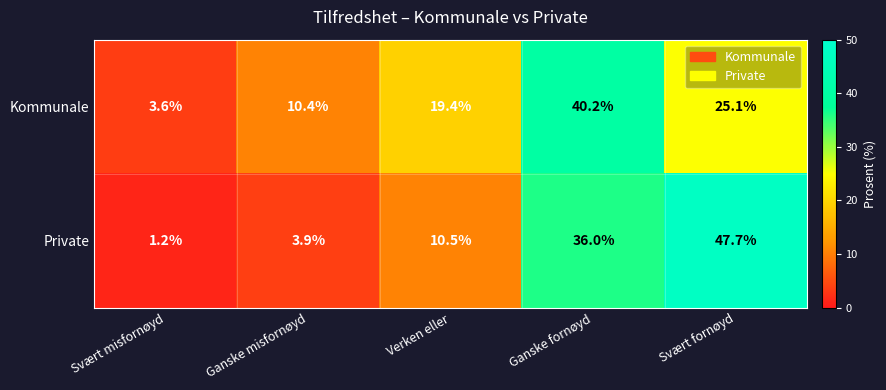

What is the difference between the maximum and second lowest values in the Private series?

43.8